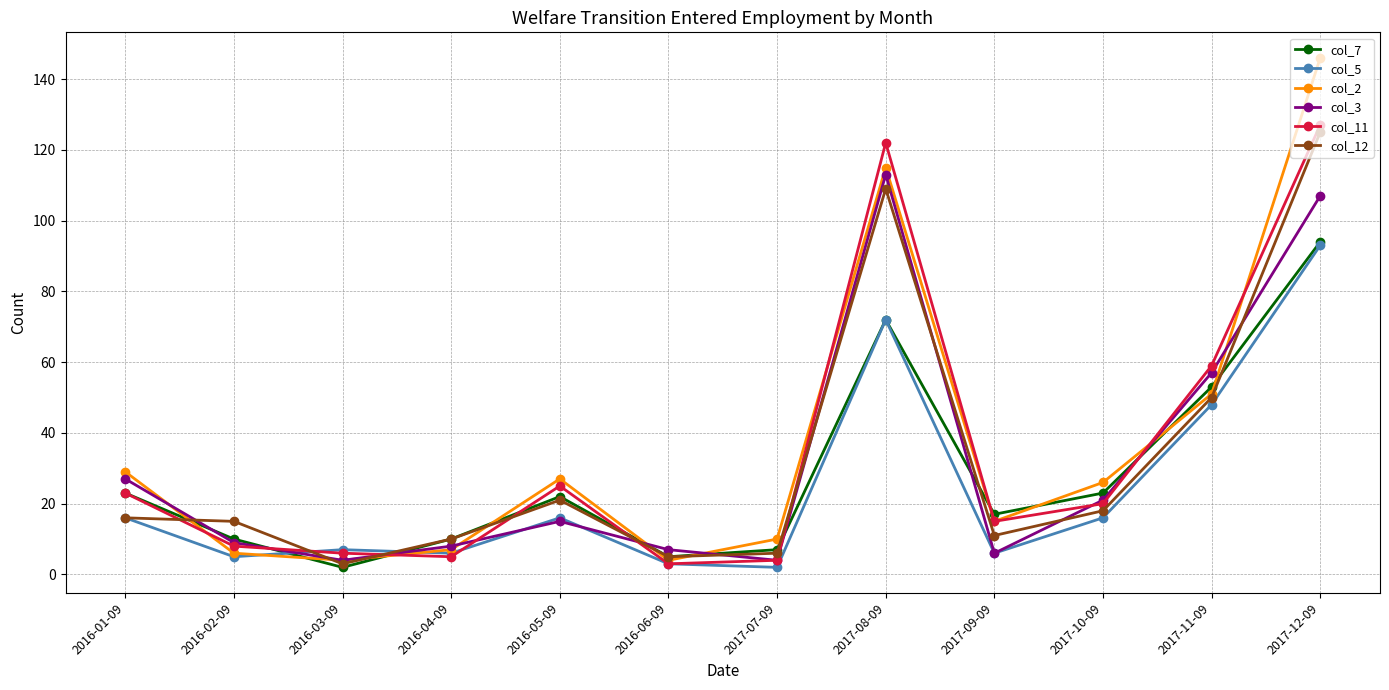

True or false: col_2 has a value of 10 at 2017-07-09.

True